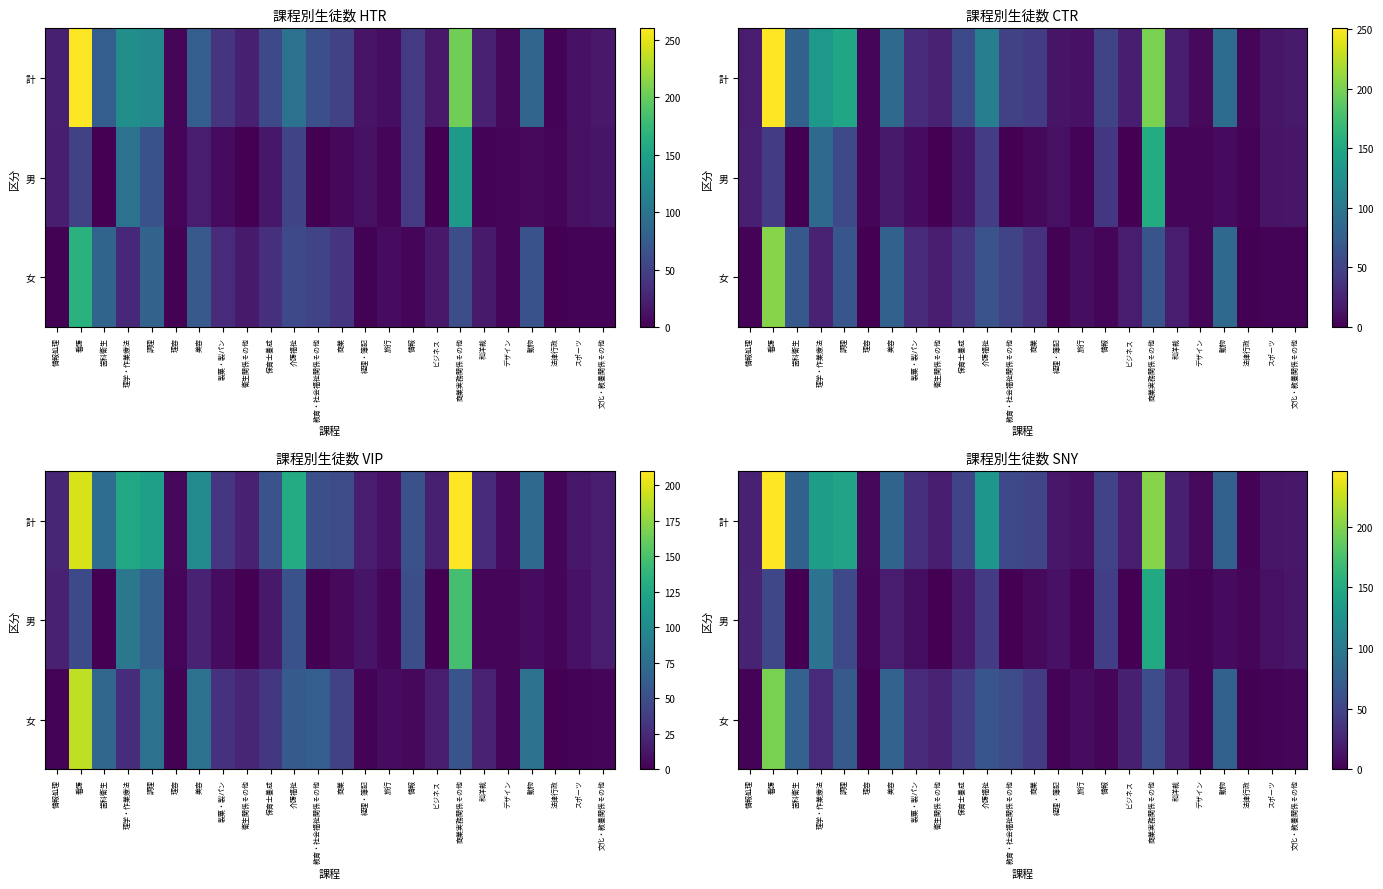

Which series has the largest total across all categories?

計